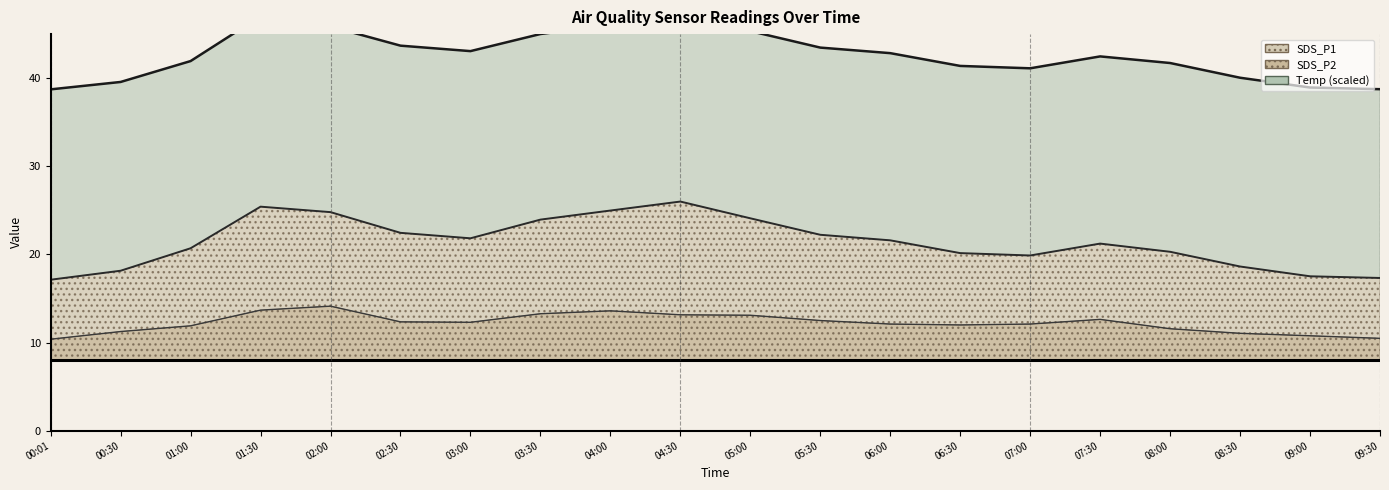

What is the difference between the highest and lowest values at 08:00?

8.7